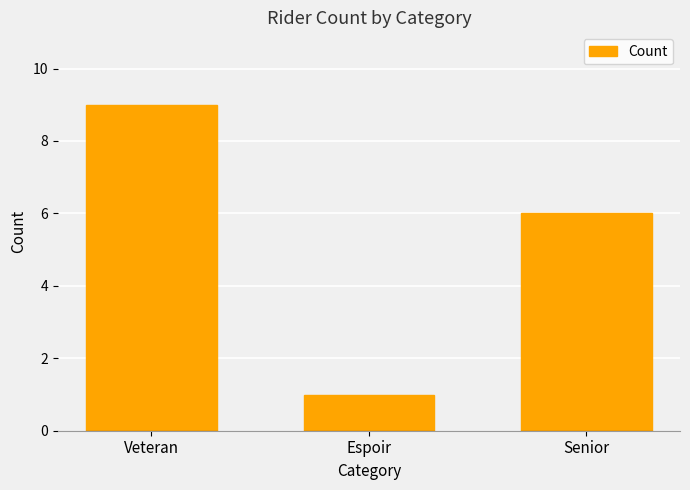

Approximately how many times larger is the value at Senior compared to Espoir?

6.0